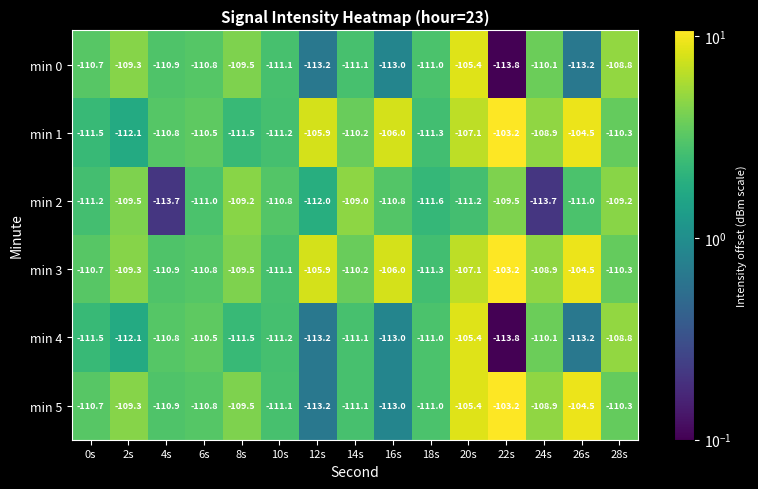

At which category is the sum across all series the highest?

20s